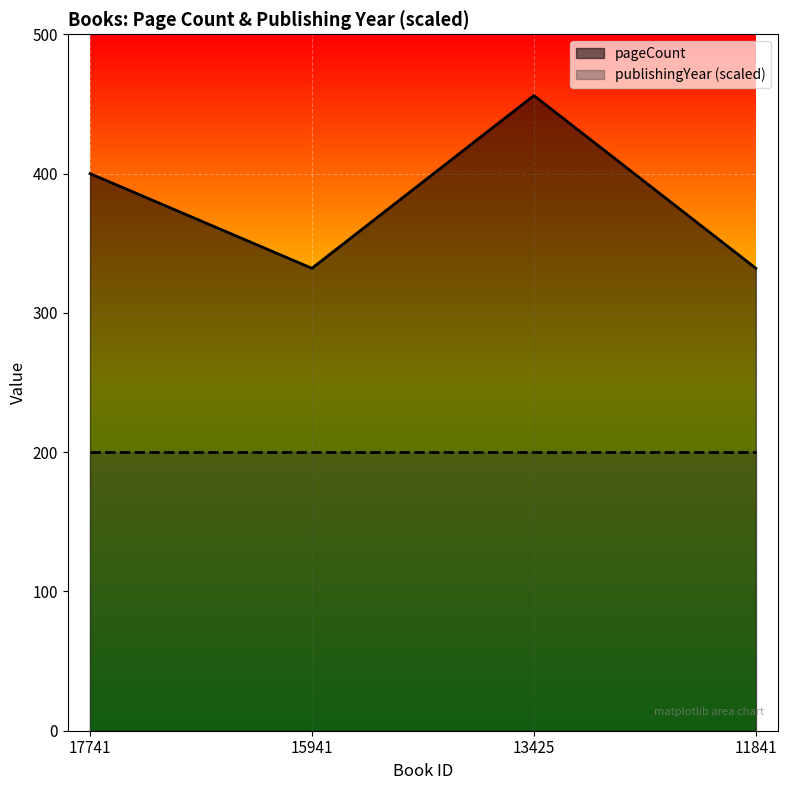

Rank the categories by value from highest to lowest.

13425, 17741, 15941, 11841